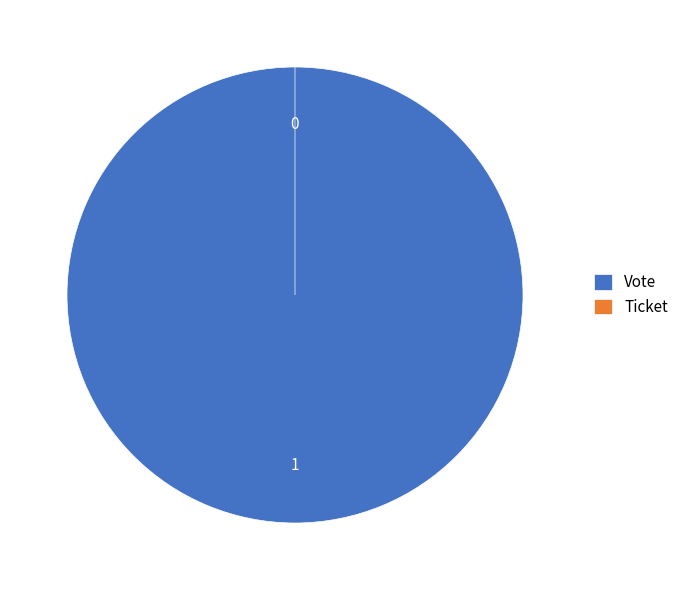

Is the sum of Ticket and Vote greater than half?

Yes